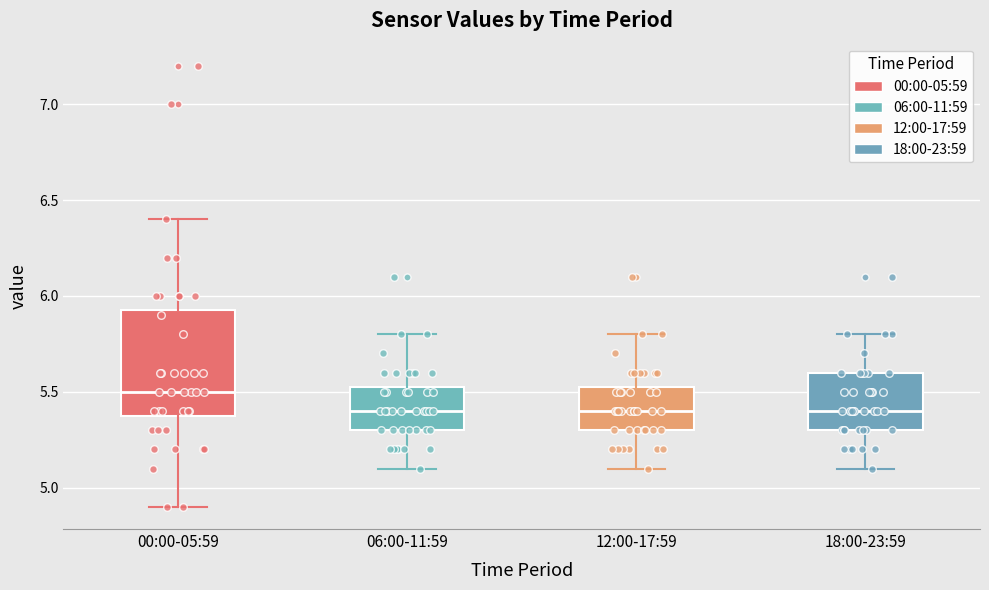

Reading left to right, read every box against the y-axis: the position of its median line, the range the box covers, and the ends of its whiskers. The values are not printed on the chart, so give them approximately, as read against the axis.

00:00-05:59: median 5.50, box 5.40 to 5.95, whiskers 4.90 to 6.40
06:00-11:59: median 5.40, box 5.30 to 5.55, whiskers 5.10 to 5.80
12:00-17:59: median 5.40, box 5.30 to 5.55, whiskers 5.10 to 5.80
18:00-23:59: median 5.40, box 5.30 to 5.60, whiskers 5.10 to 5.80